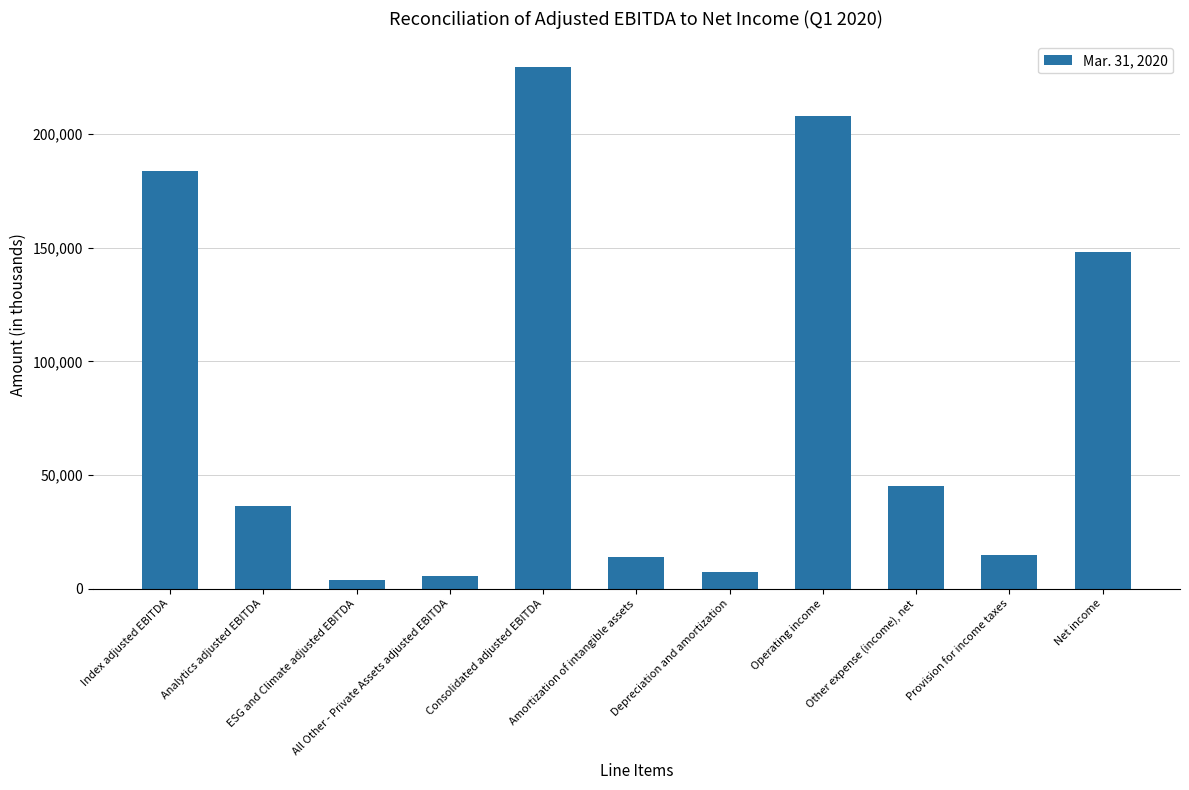

What is the label of the 3rd bar from the left?

ESG and Climate adjusted EBITDA